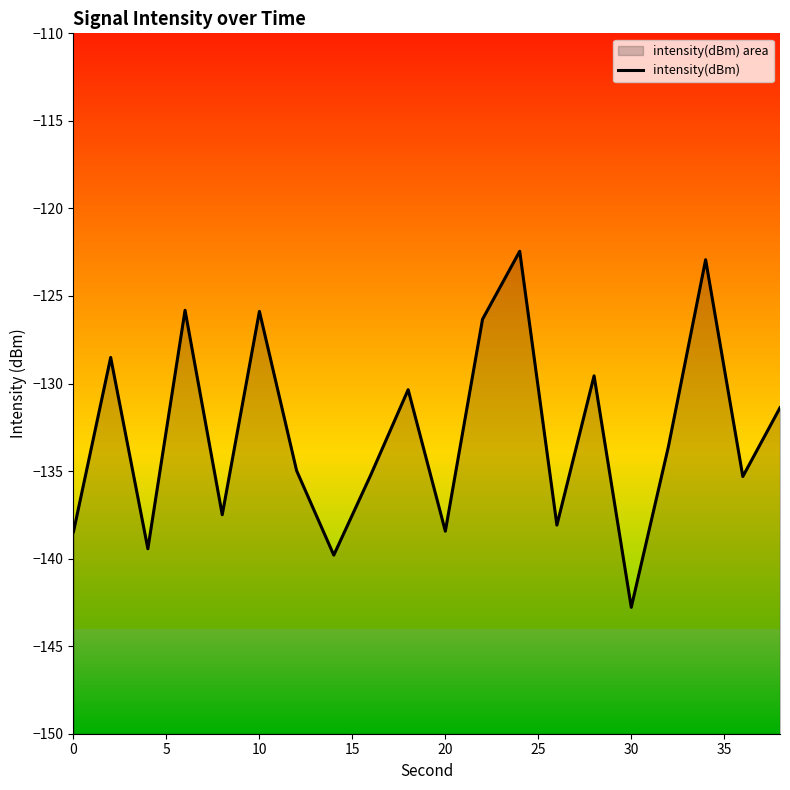

How many interior local peaks (higher than both neighbors) does the data have?

7